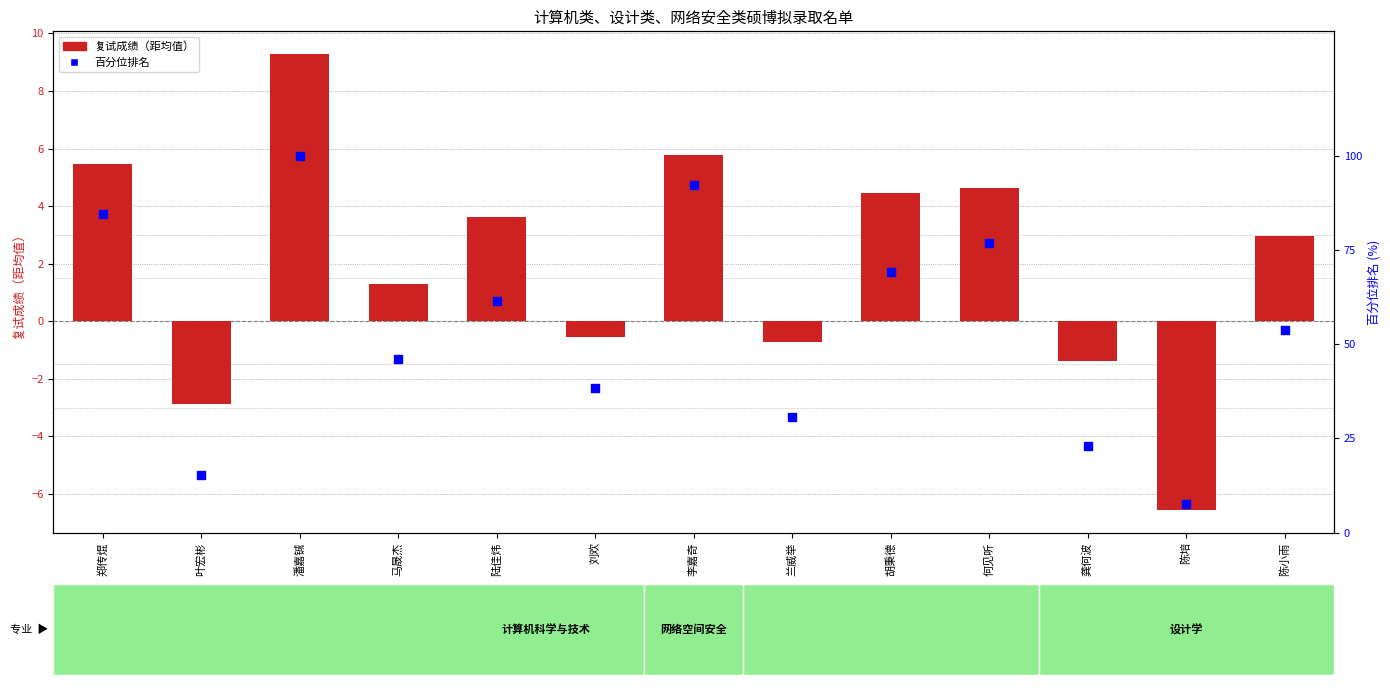

Which series reaches the minimum Y coordinate?

复试成绩（距均值）